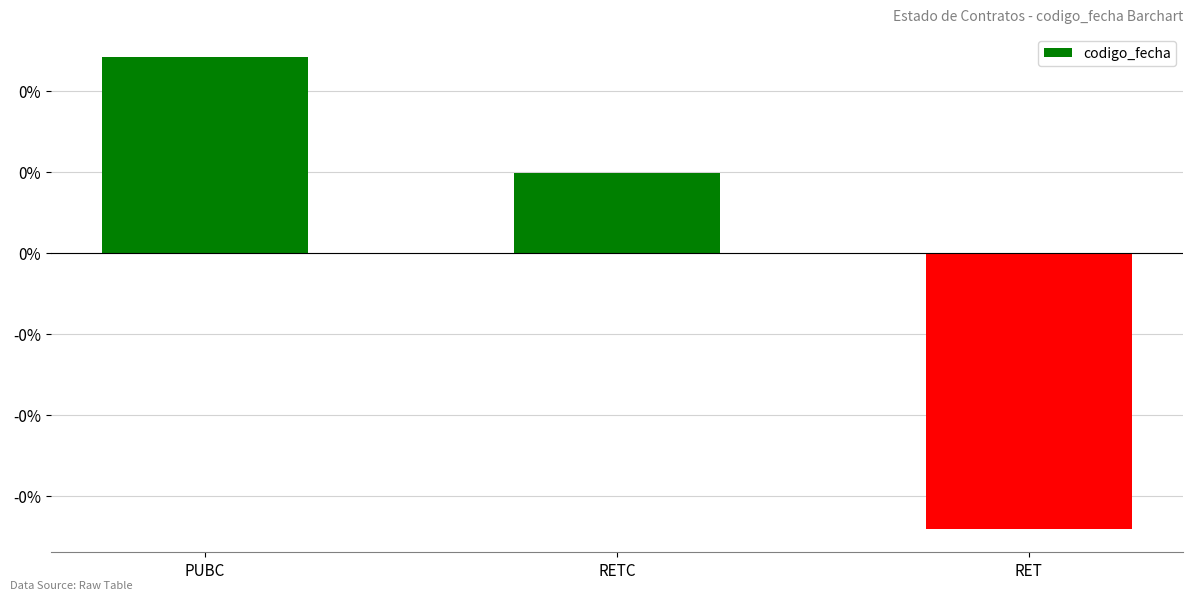

Reading right to left, list all the values displayed in this chart.

RET=-0.1	RETC=0.0	PUBC=0.0